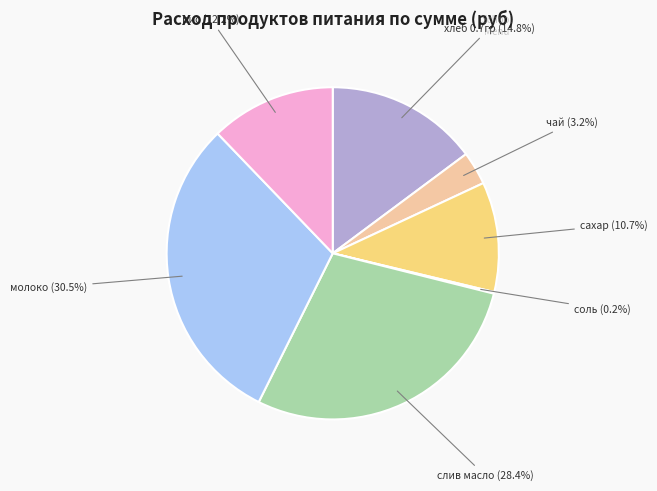

Which slice is the largest?

молоко